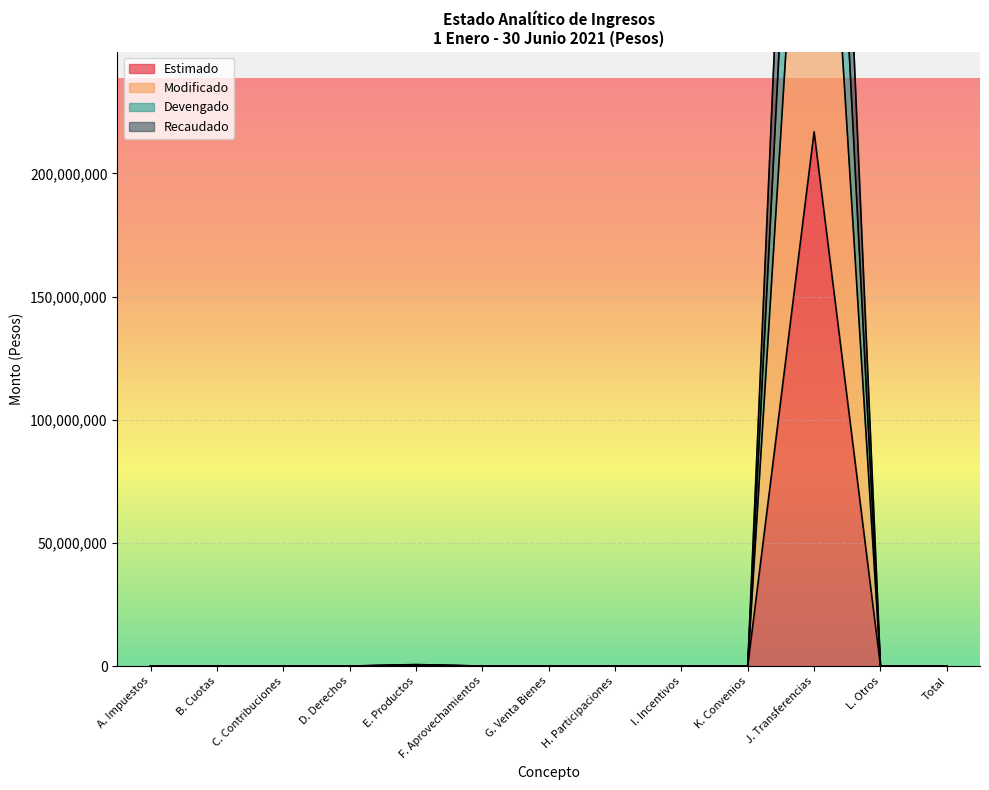

What is the sum of all Modificado values?

434102238.3